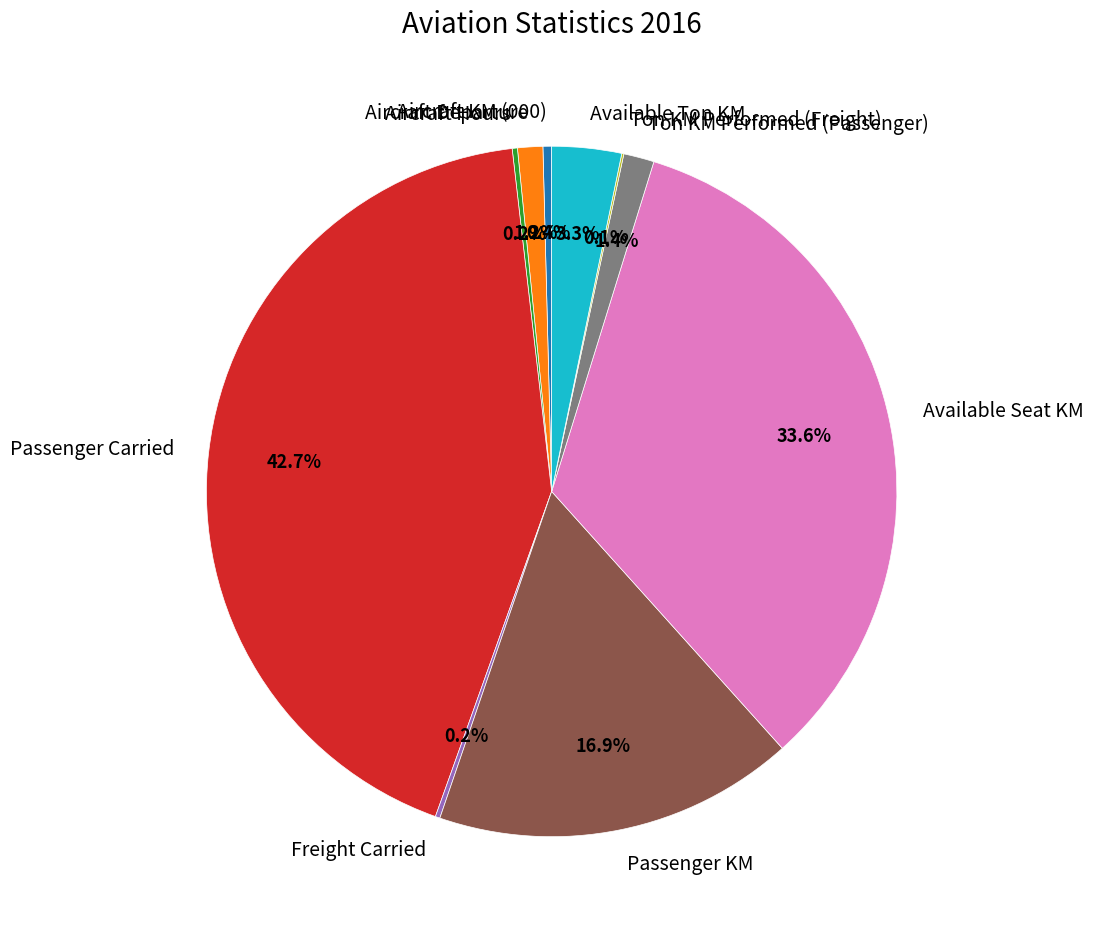

To the nearest percent, what portion does Available Seat KM represent?

34%